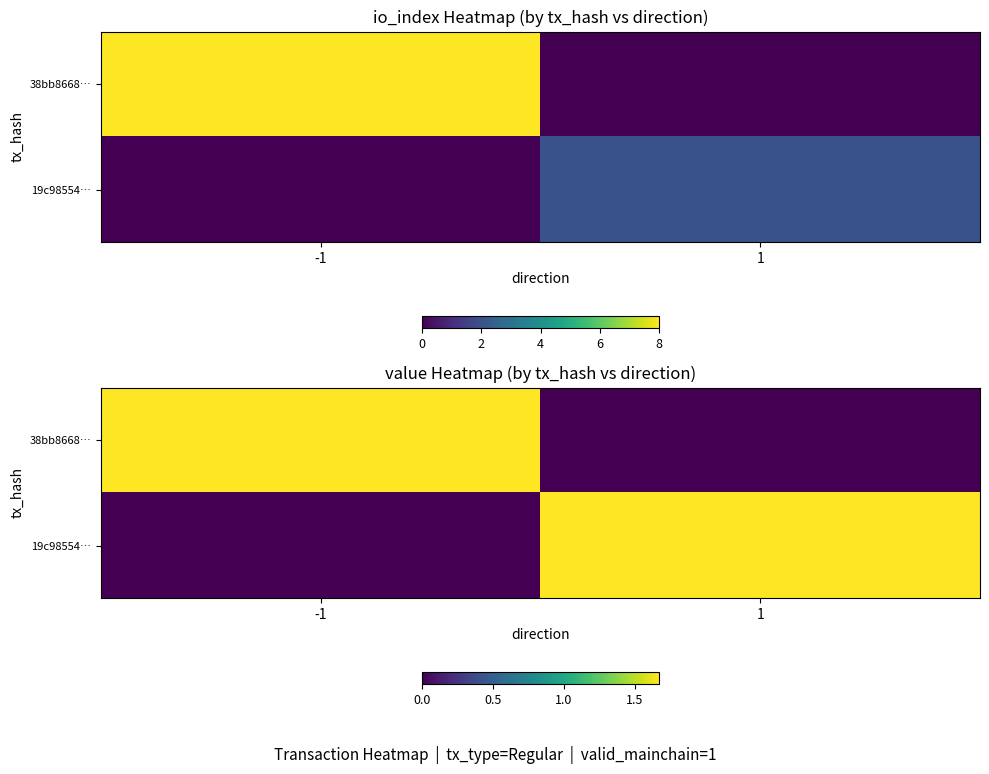

How many positive values does the 38bb8668… series have?

1